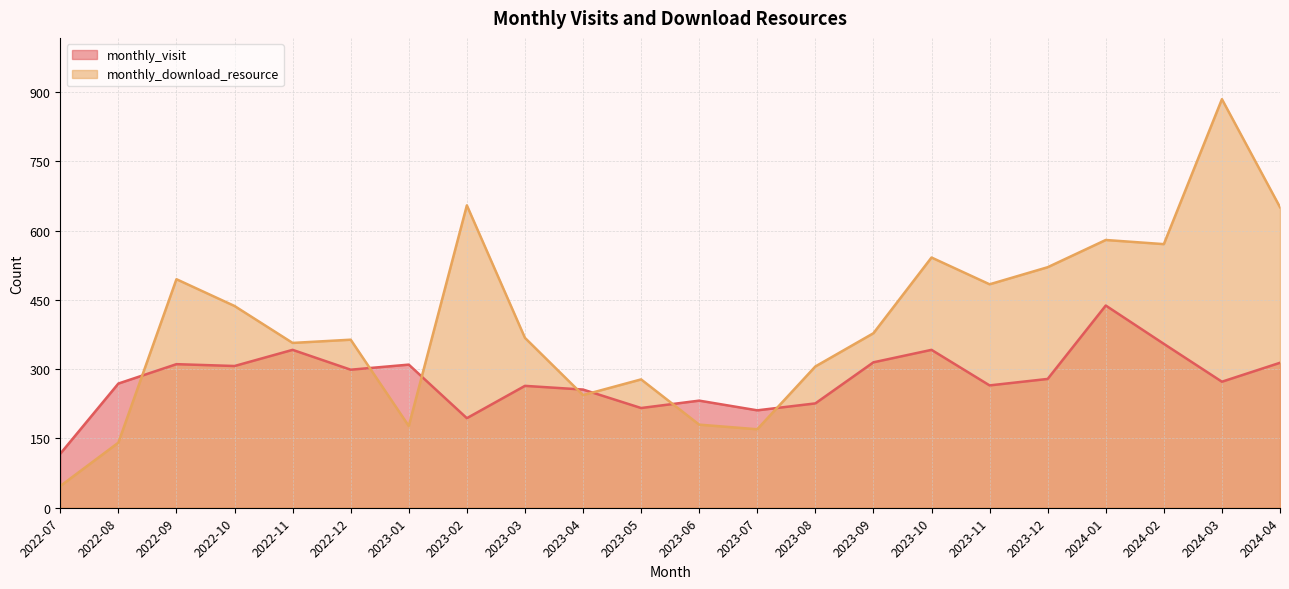

Does the chart have visible grid lines?

Yes